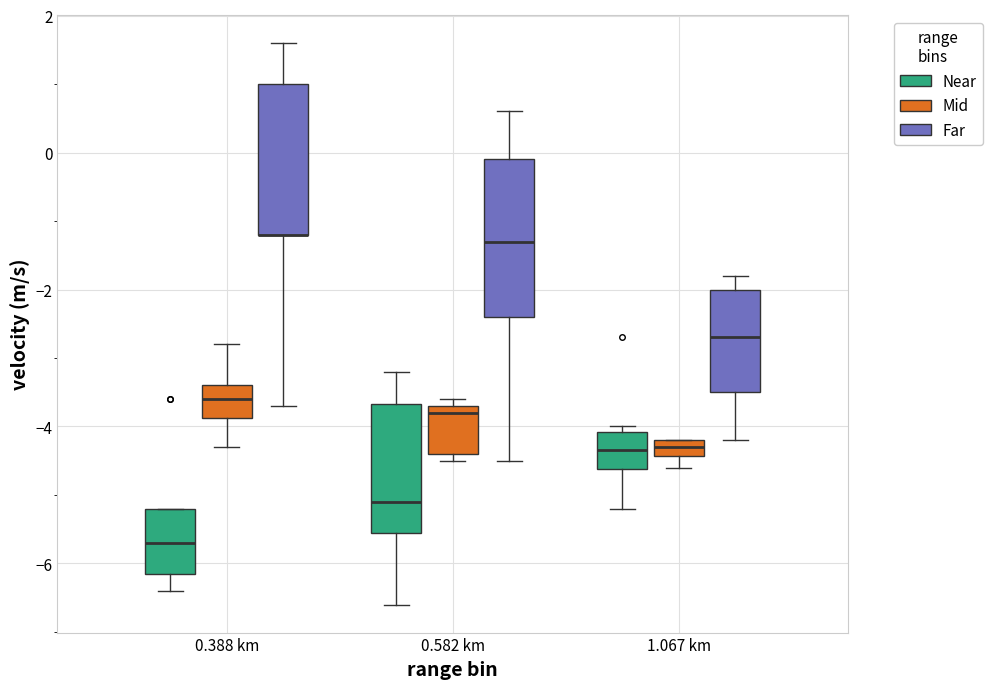

Where is the upper edge of the box for 0.388 km (Mid) on the y-axis? The values are not printed on the chart, so give them approximately, as read against the axis.

-3.4